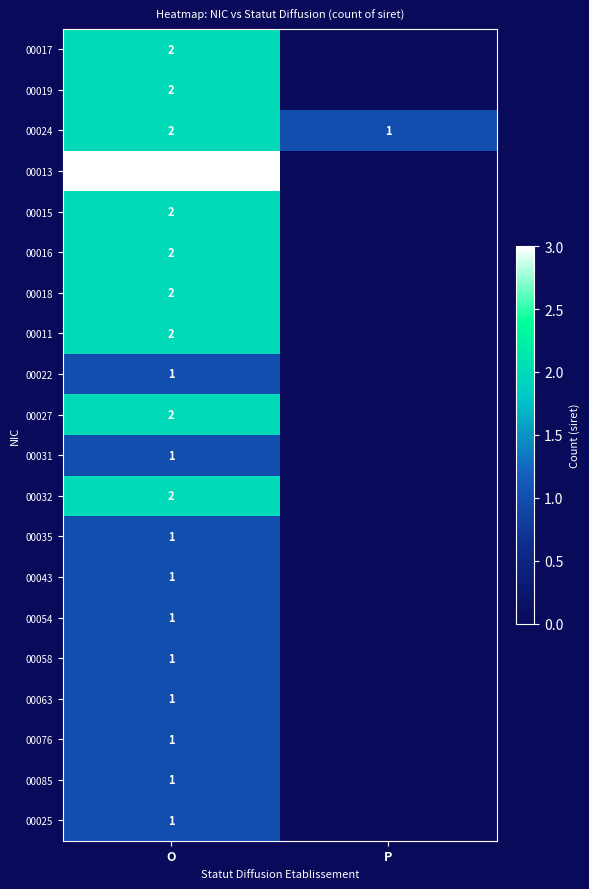

What is the total value across all series at O?

31